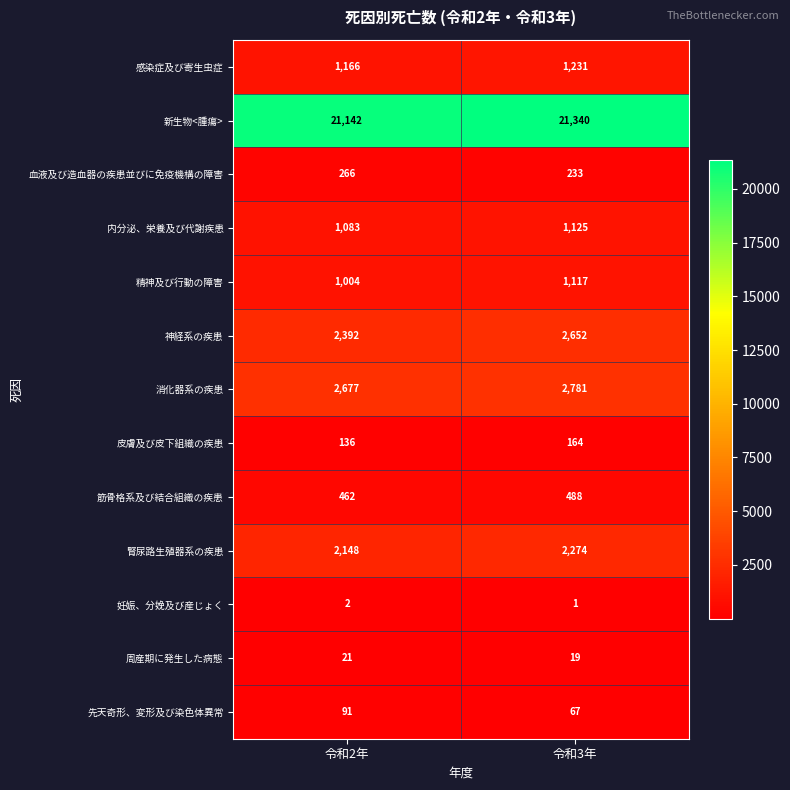

At how many categories does at least one series exceed 1978?

2